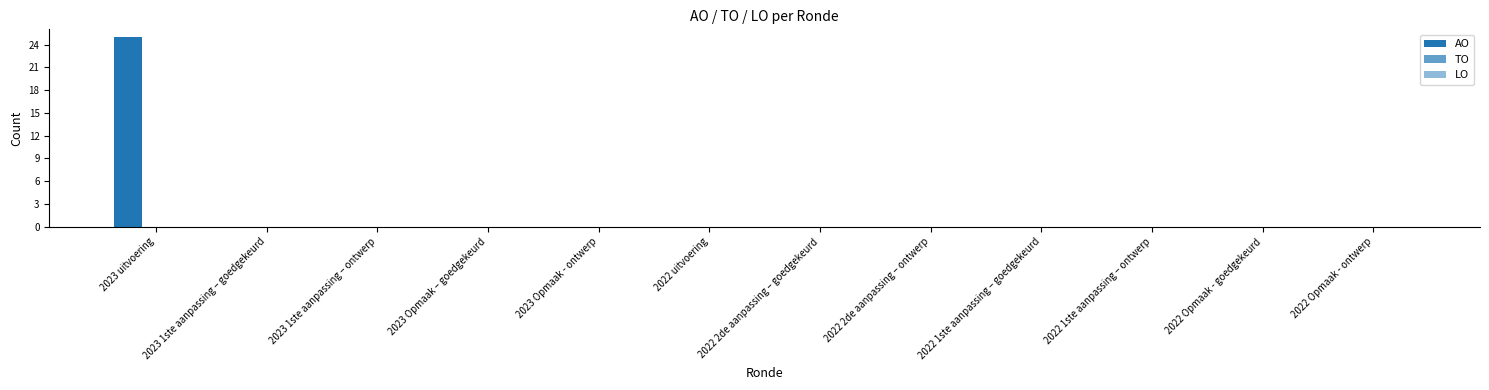

What is the label of the 10th bar from the left?

2022 1ste aanpassing – ontwerp